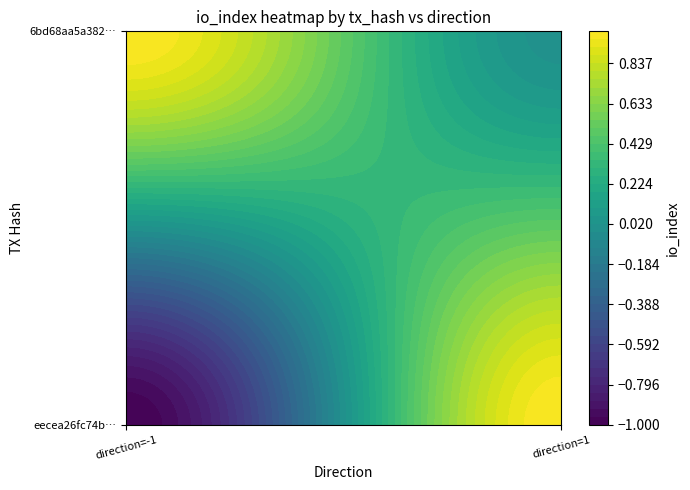

At which label does 6bd68aa5a382163381729e574ac820d58846c06 reach its minimum?

direction=1